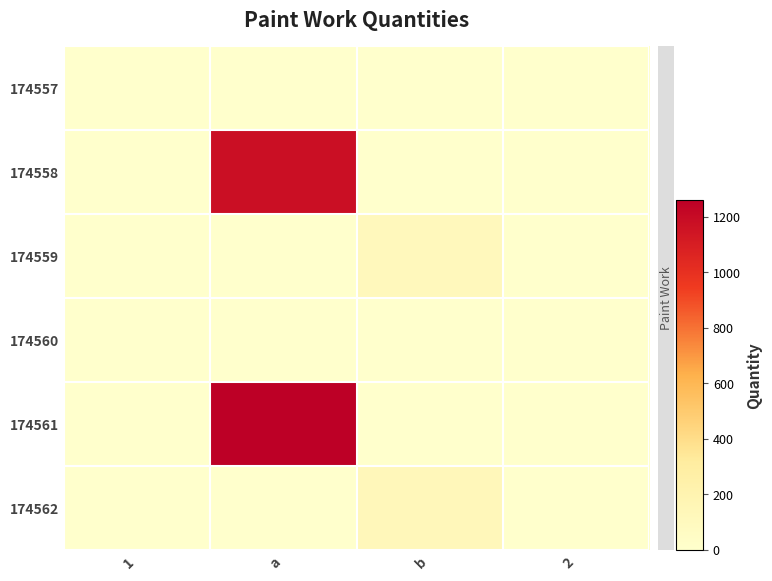

Reading left to right, list all the values displayed in this chart.

174557: 1=0	a=0	b=0	2=0
174558: 1=0	a=1175	b=0	2=0
174559: 1=0	a=0	b=118	2=0
174560: 1=0	a=0	b=0	2=0
174561: 1=0	a=1260	b=0	2=0
174562: 1=0	a=0	b=126	2=0